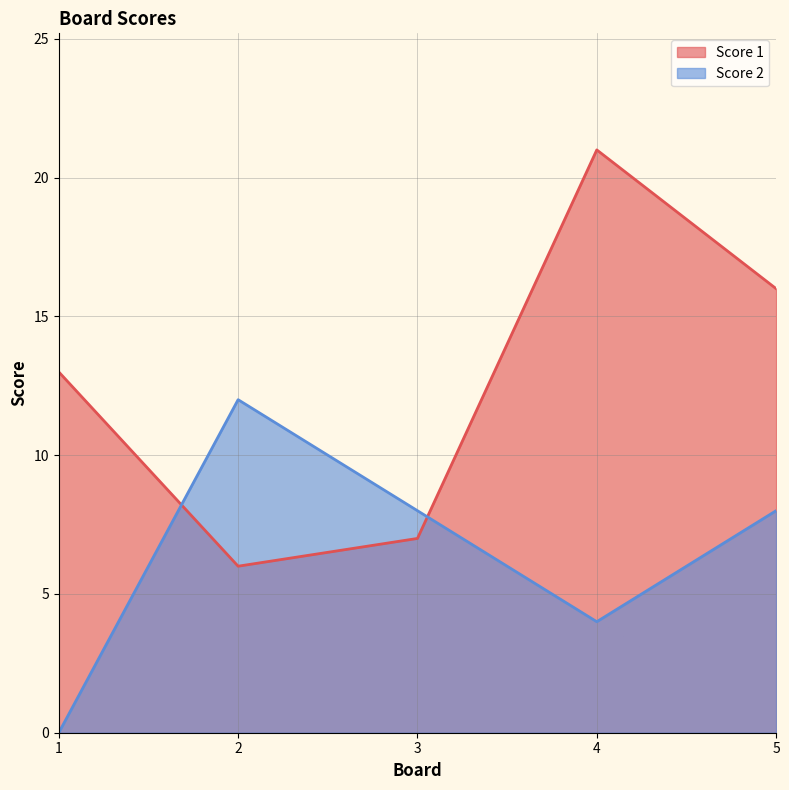

What is the average value of the Score 2 series?

6